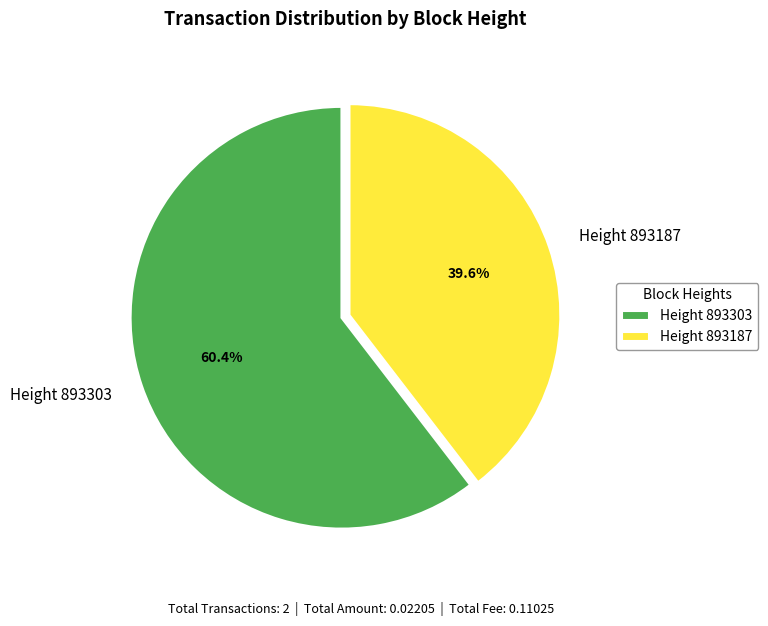

Which has a higher value, Height 893303 or Height 893187?

Height 893303